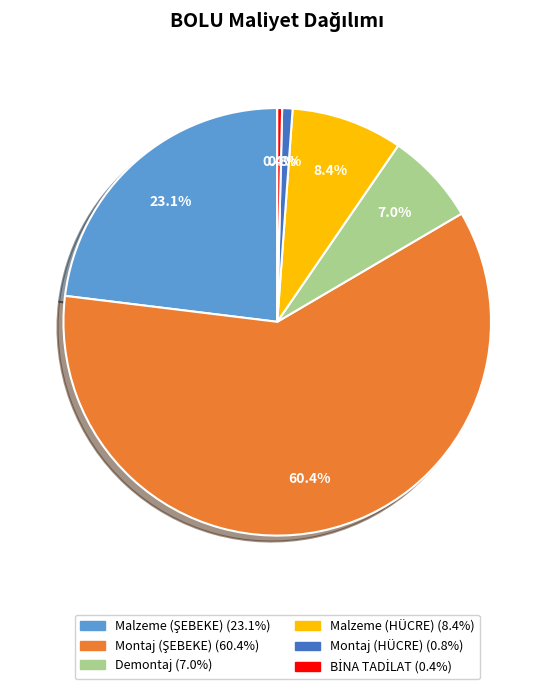

What is the ratio of the value at Malzeme (HÜCRE) to the value at Demontaj?

1.2